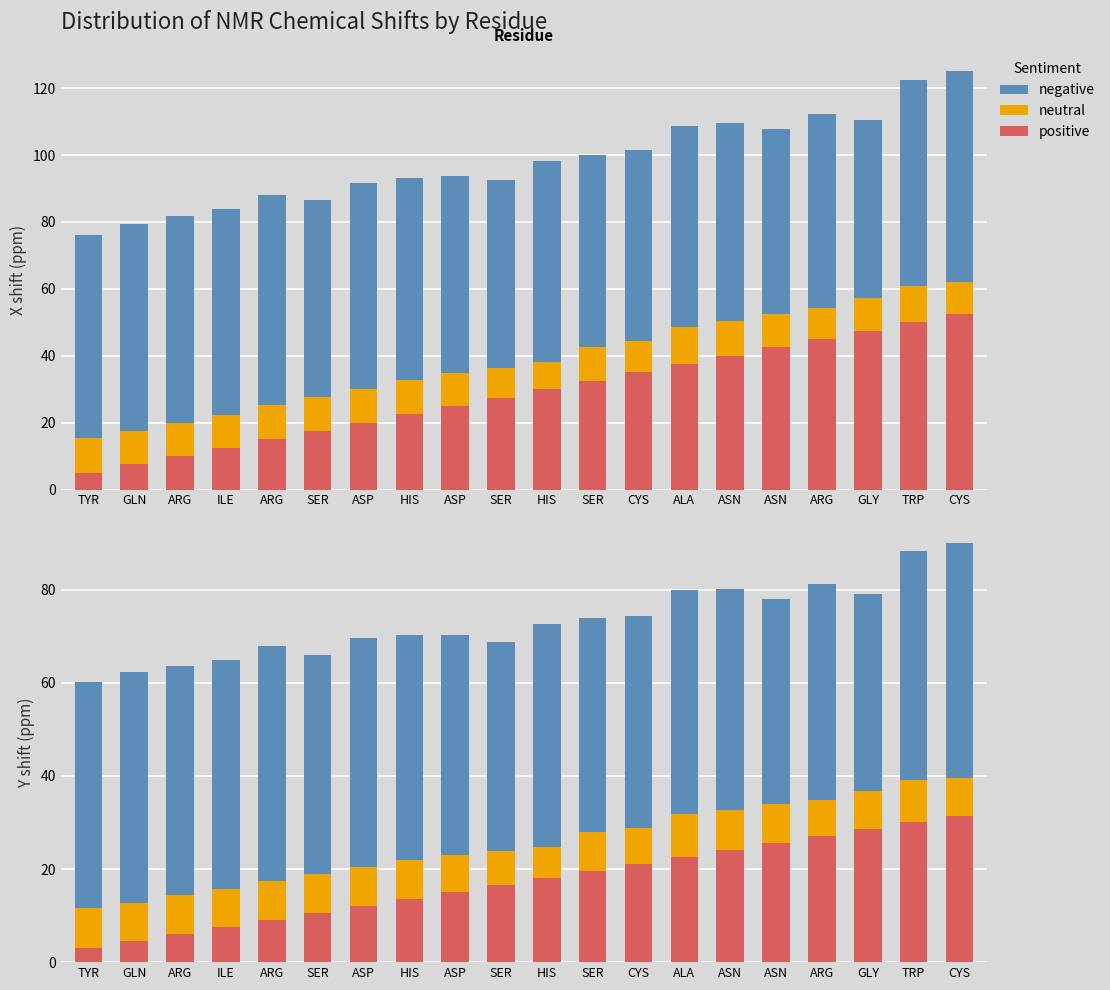

What is the label of the 20th bar from the right?

TYR